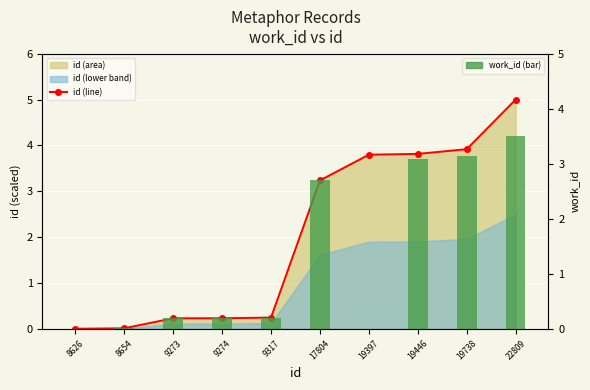

What is the difference between the highest and lowest values at 19397?

3.8